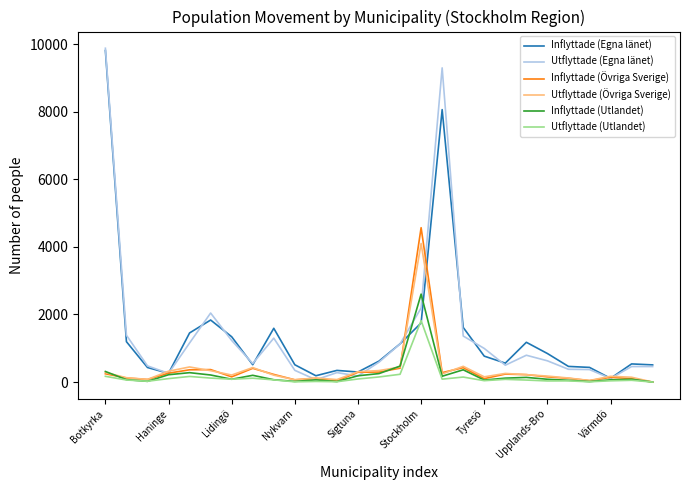

What is the maximum value shown in the chart?

9881